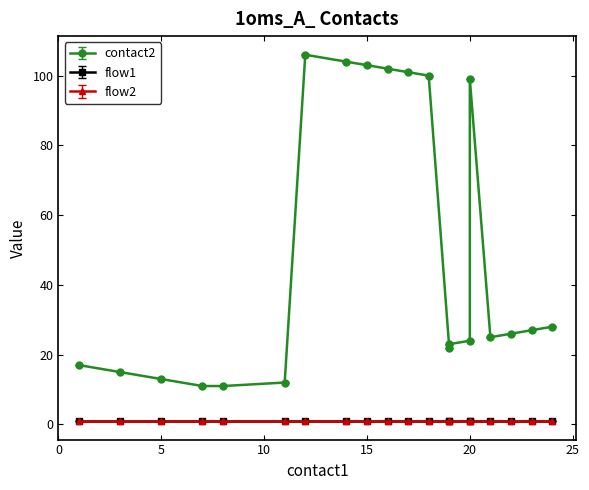

Reading left to right, what are all the values shown in this chart?

contact2: 0=17	1=15	2=13	3=11	4=11	5=12	6=106	7=104	8=103	9=102	10=101	11=100	12=22	13=23	14=24	15=99	16=25	17=26	18=27	19=28
flow1: 0=1	1=1	2=1	3=1	4=1	5=1	6=1	7=1	8=1	9=1	10=1	11=1	12=1	13=1	14=1	15=1	16=1	17=1	18=1	19=1
flow2: 0=1	1=1	2=1	3=1	4=1	5=1	6=1	7=1	8=1	9=1	10=1	11=1	12=1	13=1	14=1	15=1	16=1	17=1	18=1	19=1